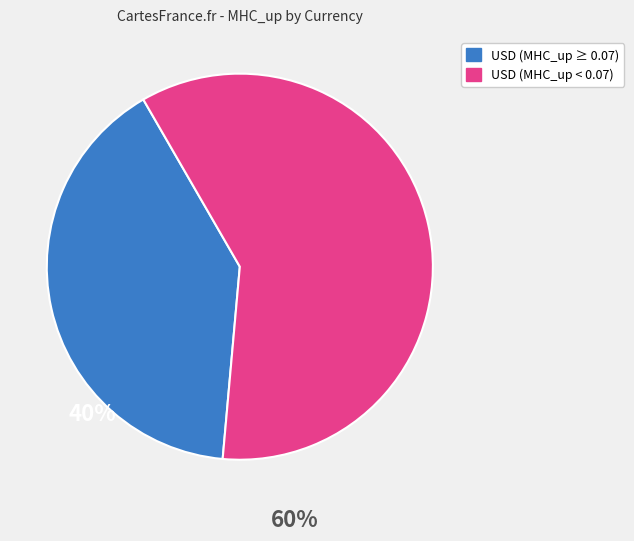

Is there a majority slice in this chart?

Yes